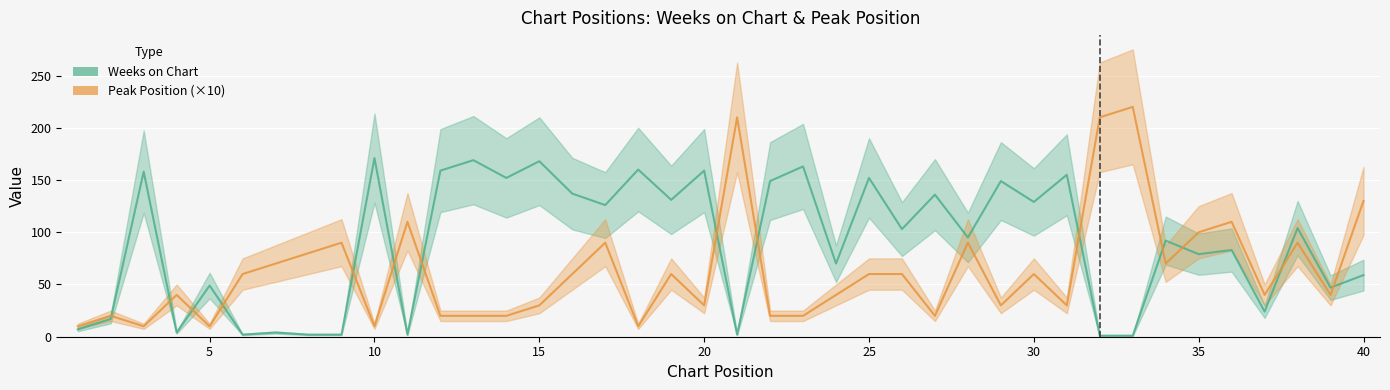

Which series ends up on top after the final intersection of Weeks on Chart and Peak Position (×10)?

Peak Position (×10)